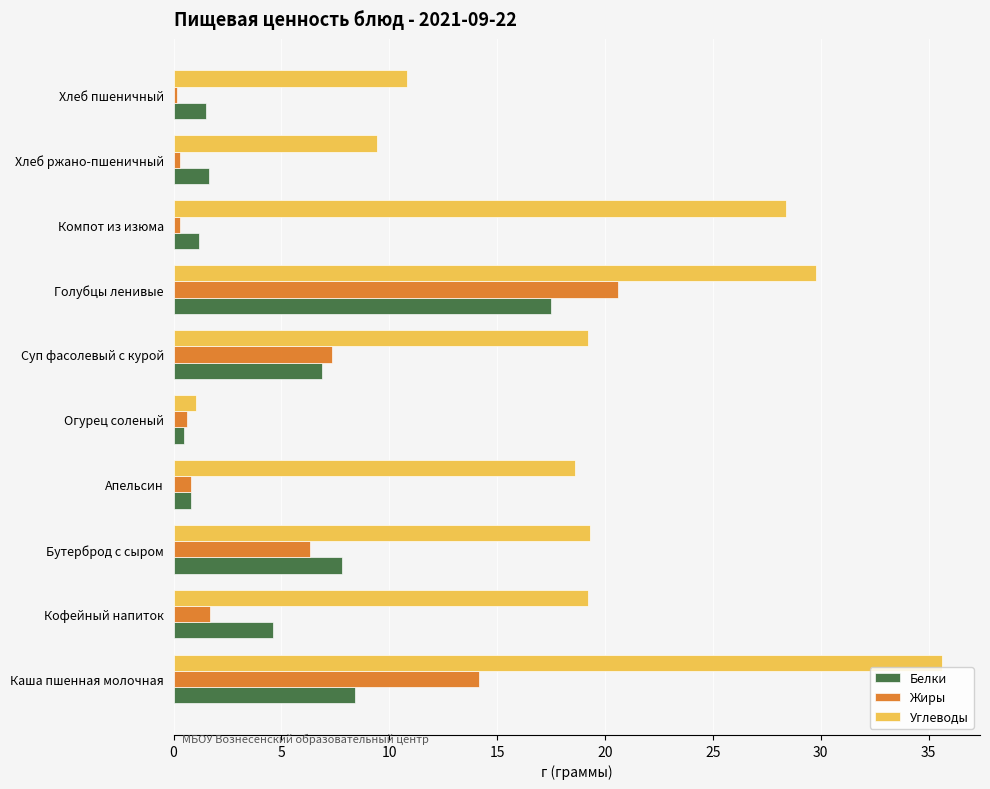

Where is Жиры nearest to the value 10?

Суп фасолевый с курой